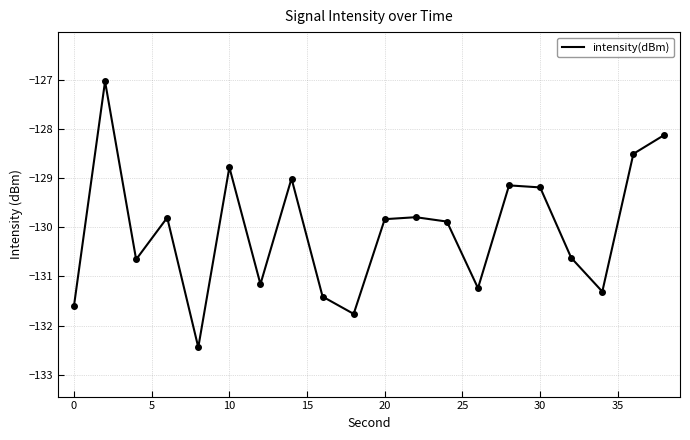

What is the difference between the maximum and minimum values?

5.4